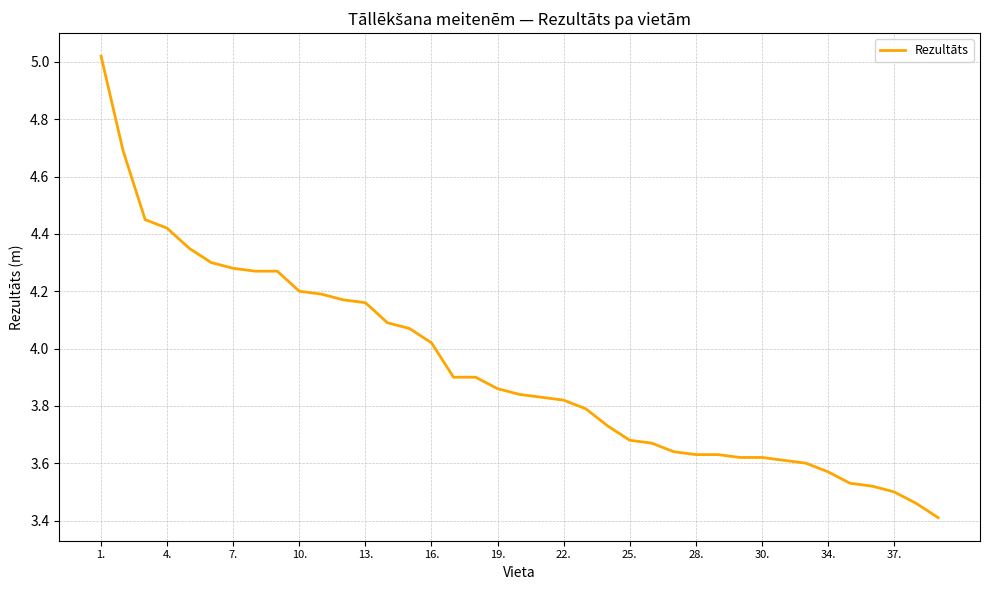

What is the difference between the maximum and minimum values?

1.6